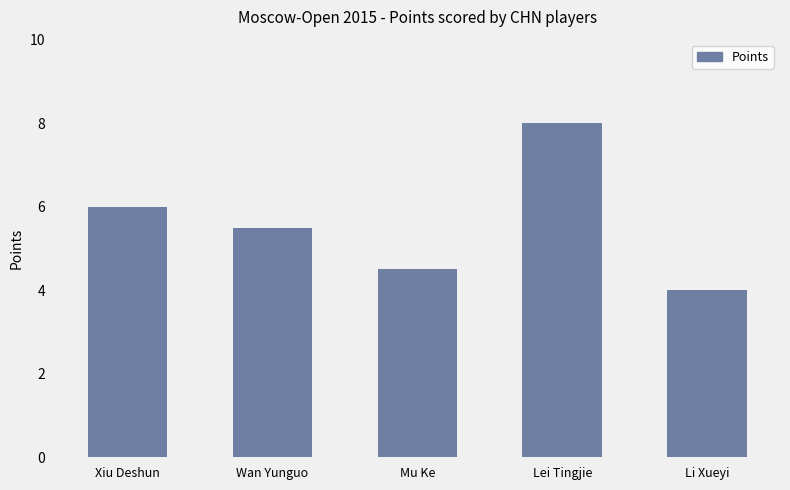

What is the difference between the values at Xiu Deshun and Wan Yunguo?

0.5